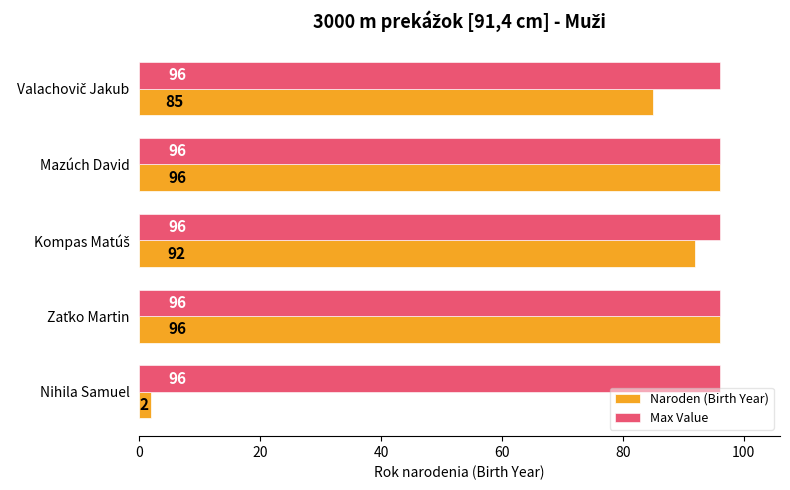

At which label does Naroden (Birth Year) reach its minimum?

Nihila Samuel